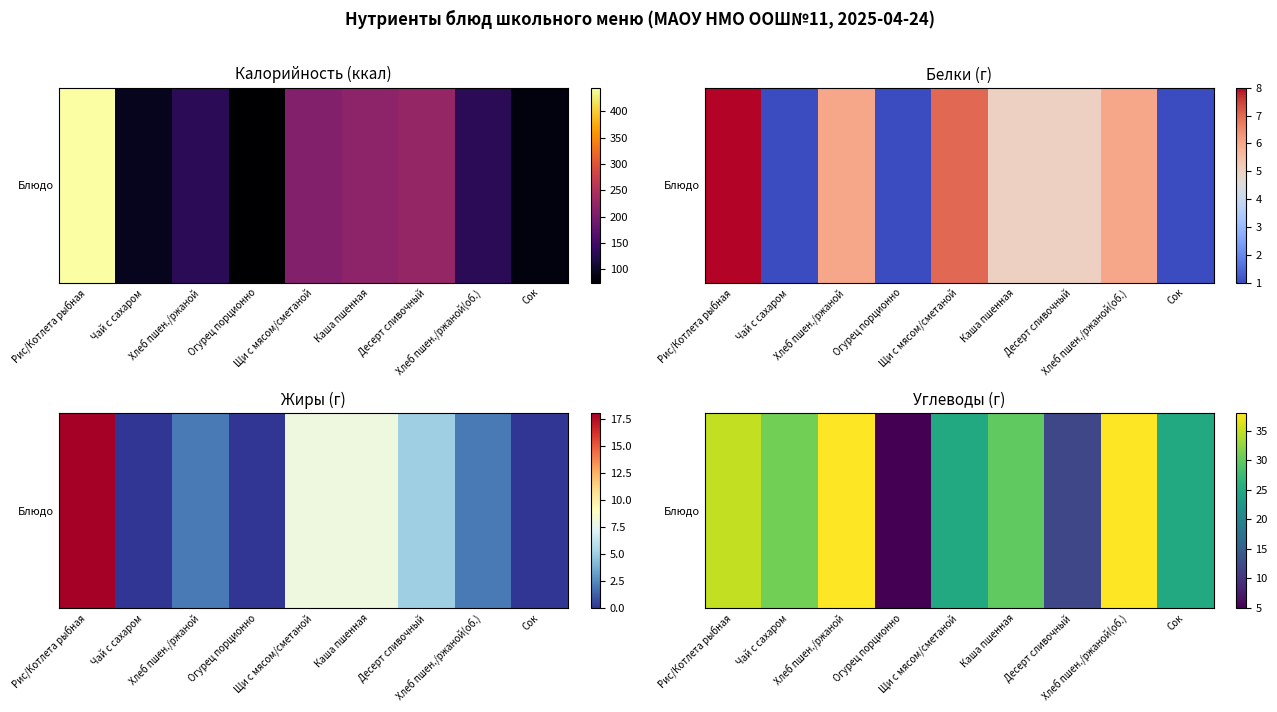

Approximately how many times larger is the value at Сок compared to Рис/Котлета рыбная?

0.7